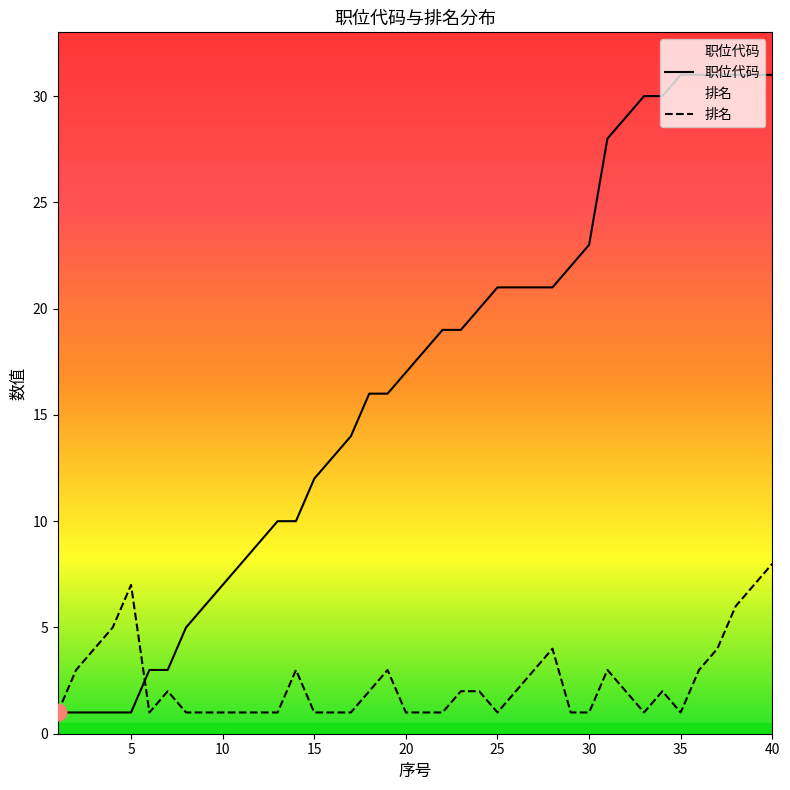

Rank the series by their maximum value, from highest to lowest.

职位代码, 排名